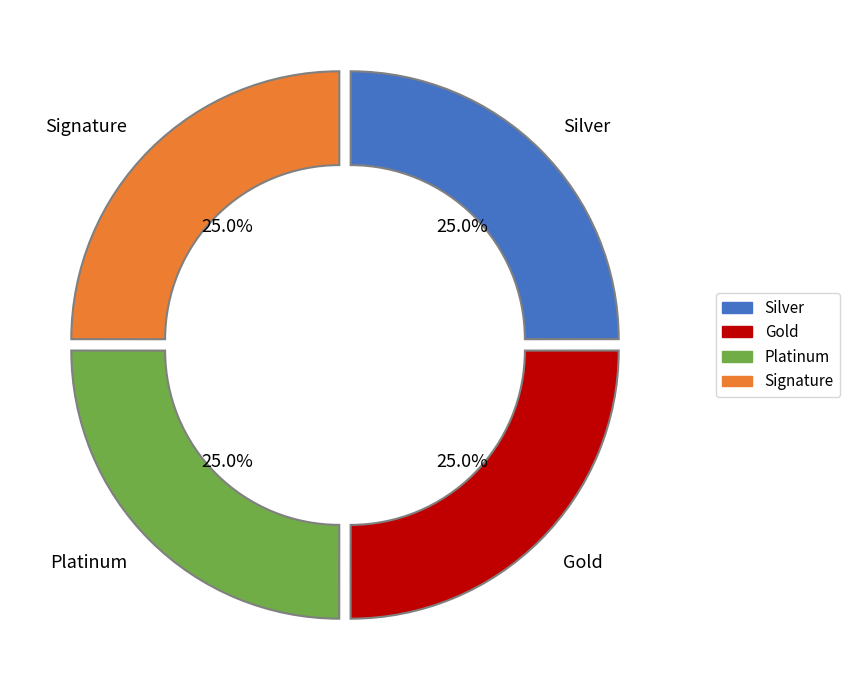

Does any single category account for the majority?

No